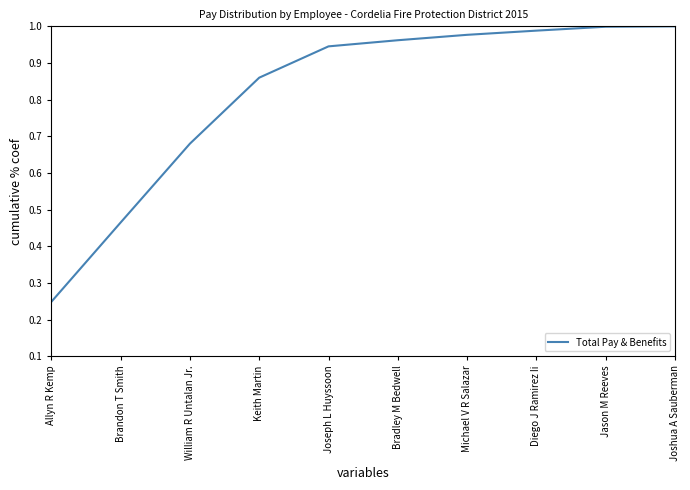

What position from the right is Diego J Ramirez Ii?

3